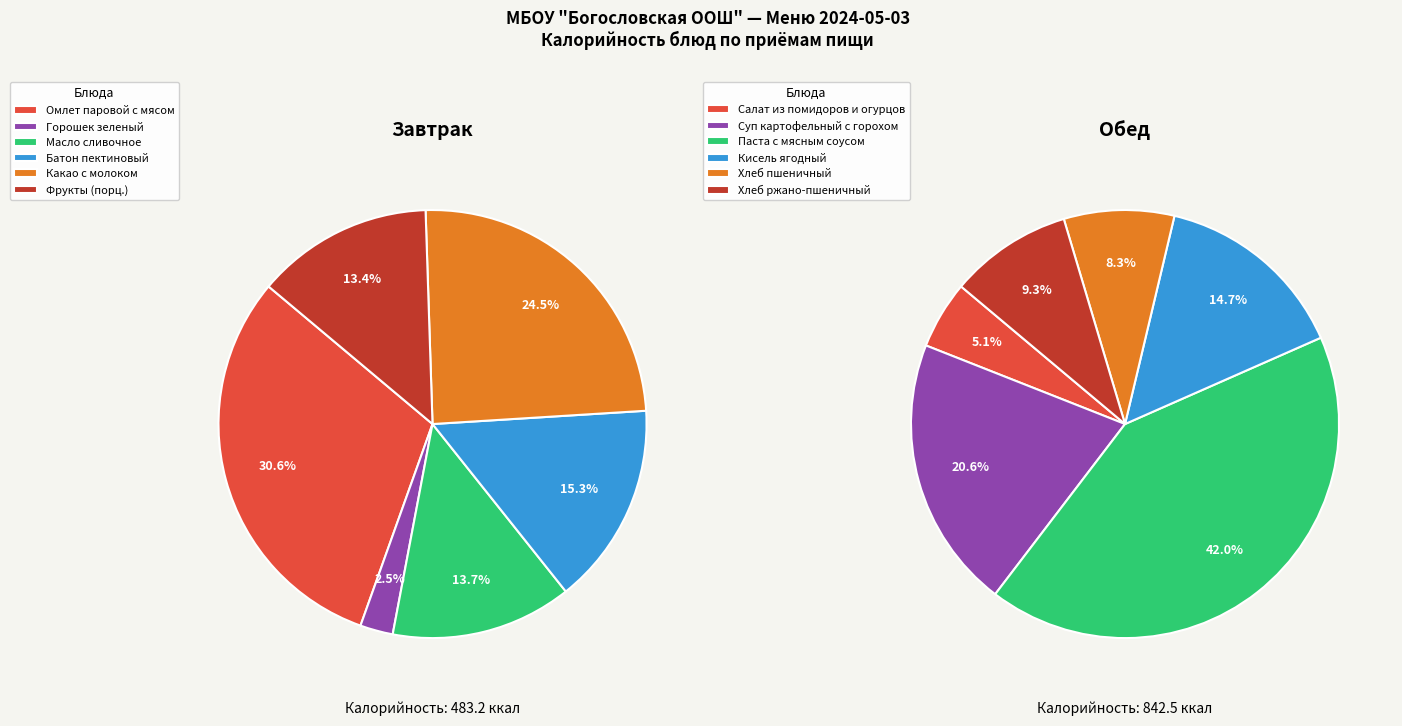

Count the number of slices in the pie.

6